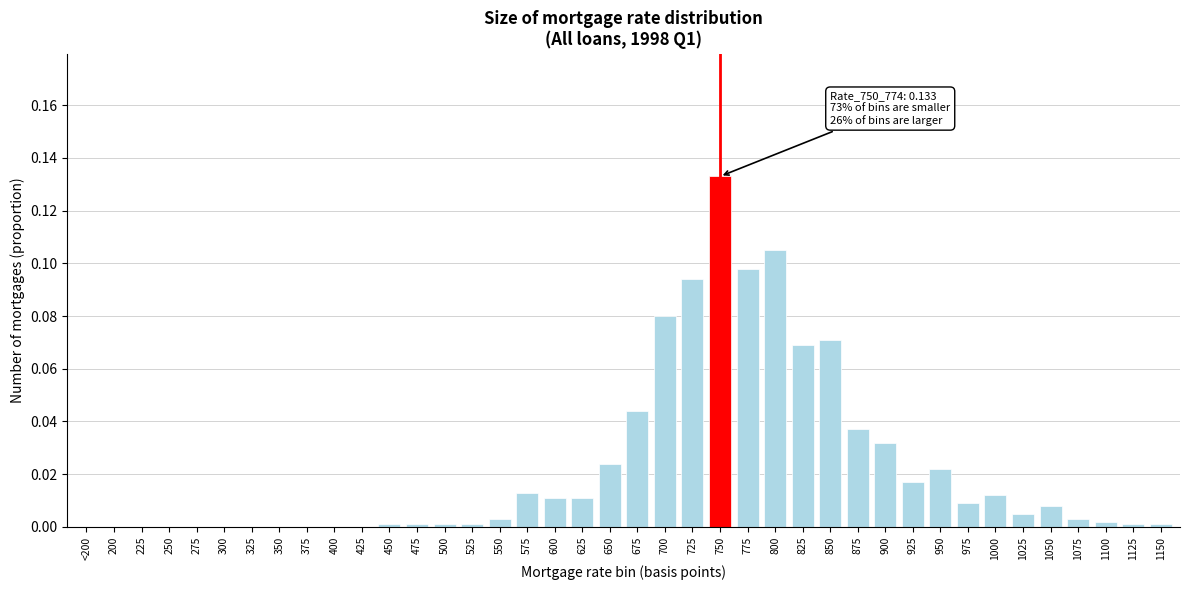

Which category has the highest value across all series?

750